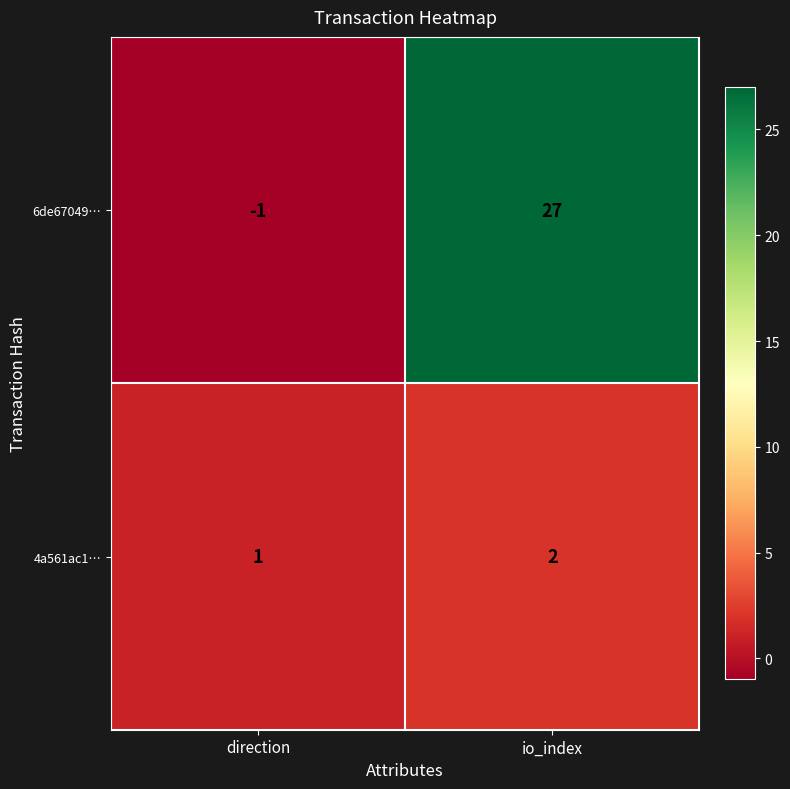

What is the sum of the 4a561ac1… values at io_index and direction?

3